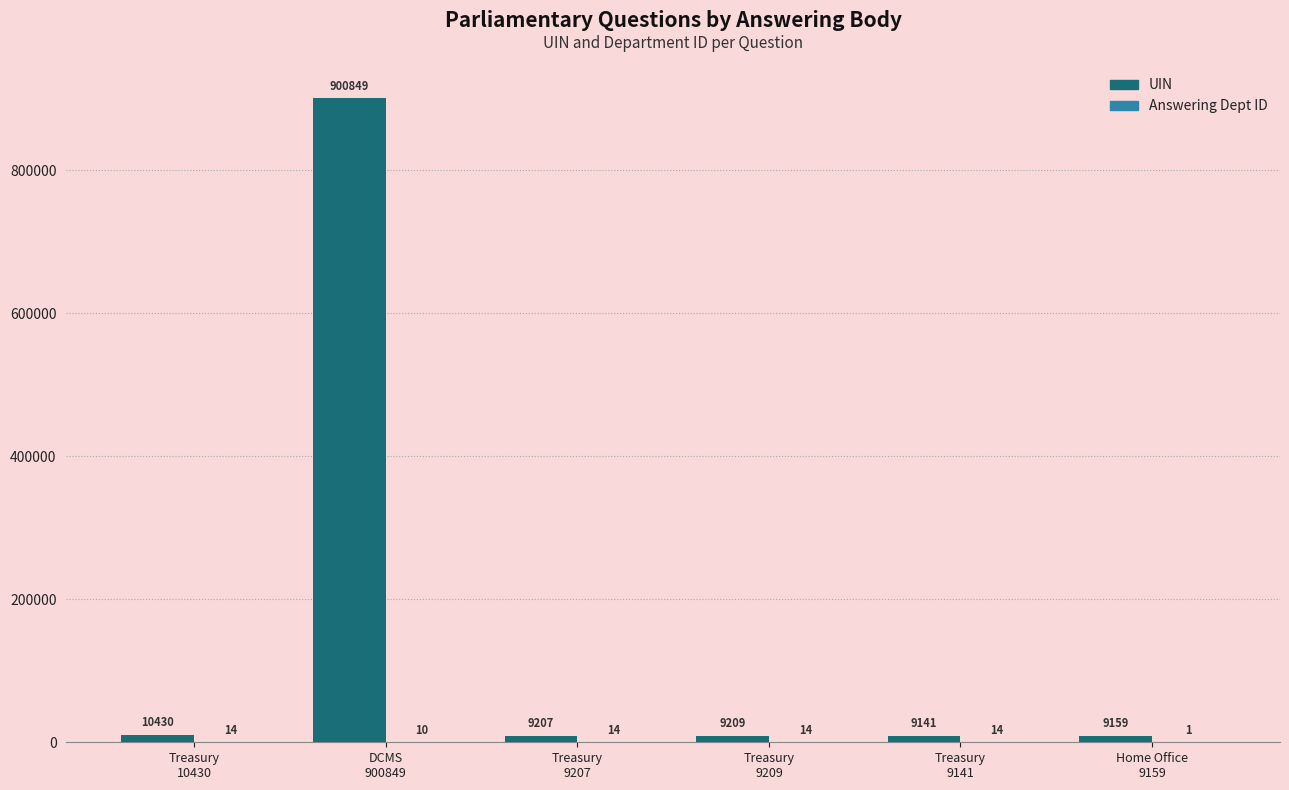

Which series has the largest total across all categories?

UIN